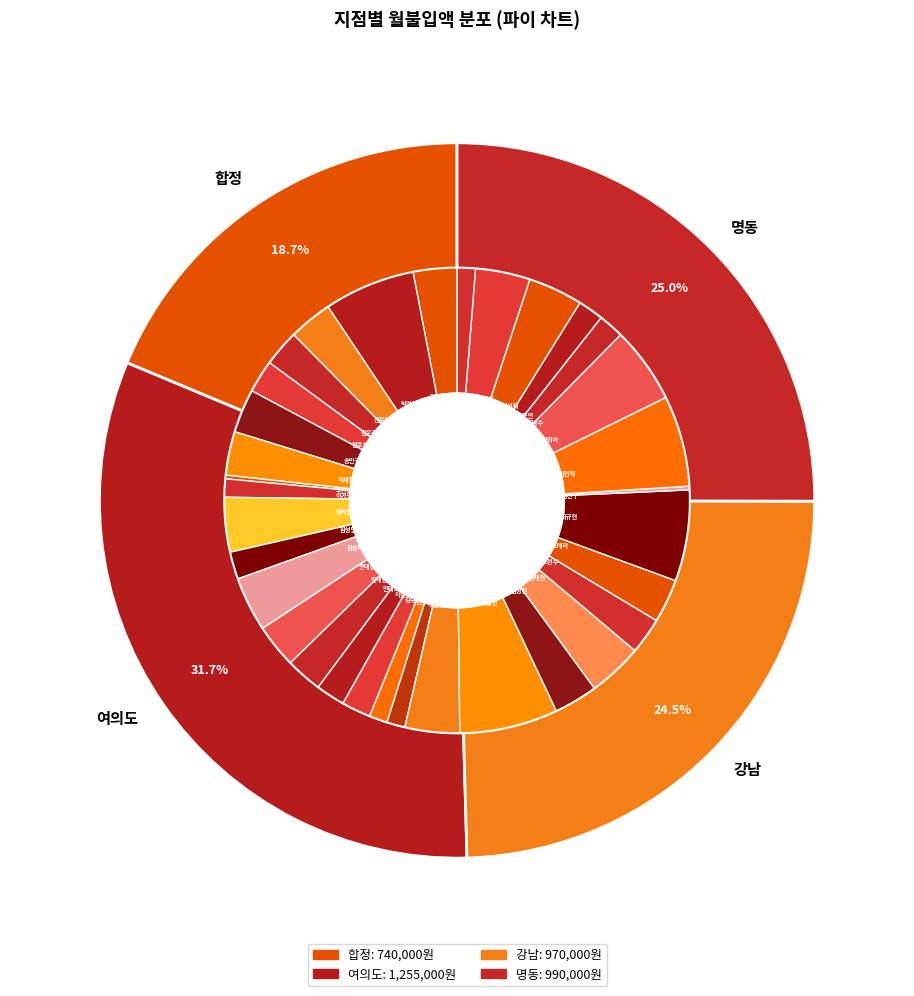

To the nearest percent, what is the difference between the 장진구 and 전호식 slice percentages?

2%